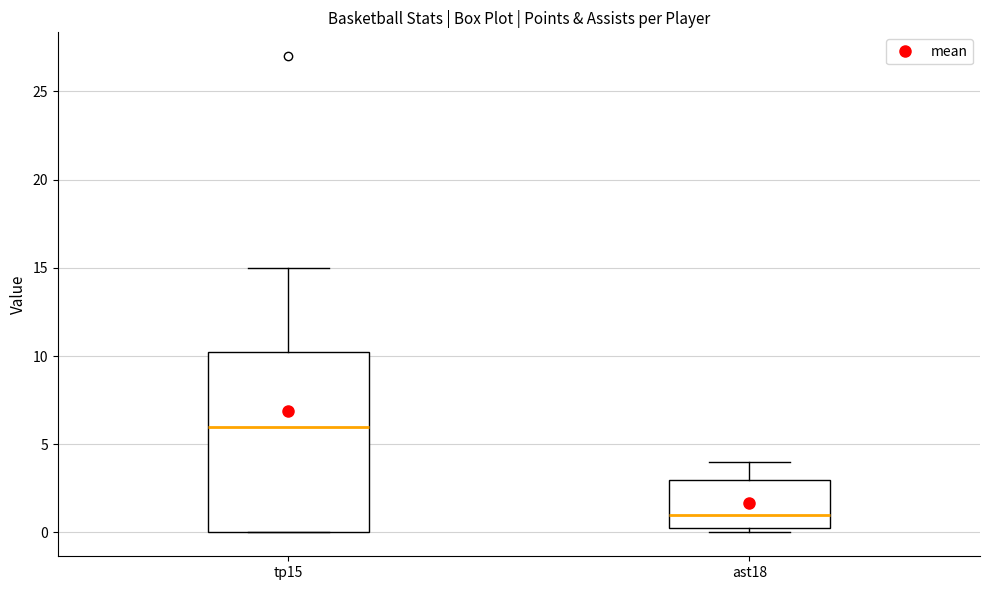

Reading left to right, read every box against the y-axis: the position of its median line, the range the box covers, and the ends of its whiskers. The values are not printed on the chart, so give them approximately, as read against the axis.

tp15: median 6.0, box 0.0 to 10.5, whiskers 0.0 to 15.0
ast18: median 1.0, box 0.5 to 3.0, whiskers 0.0 to 4.0